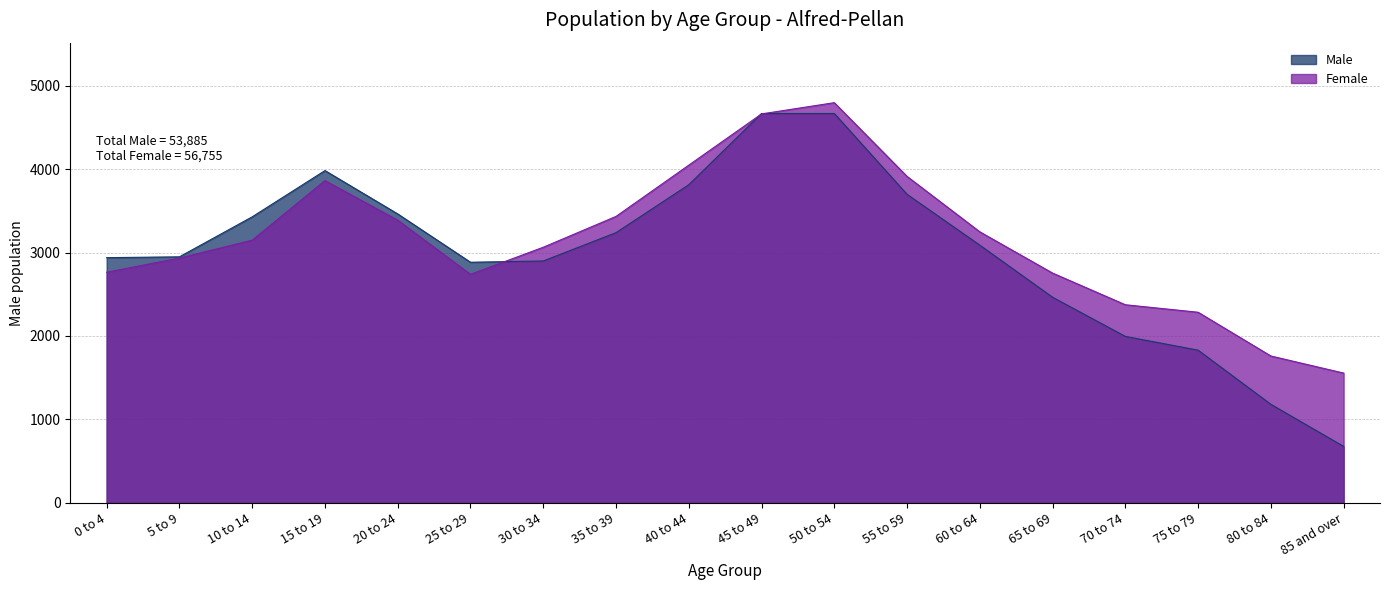

At 20 to 24, list the series in order from smallest to largest.

Female, Male